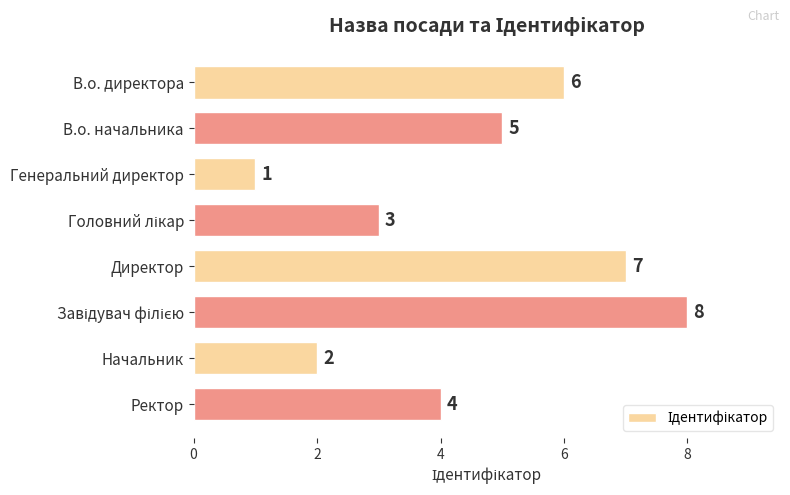

What is the change in value from В.о. директора to Начальник?

-4